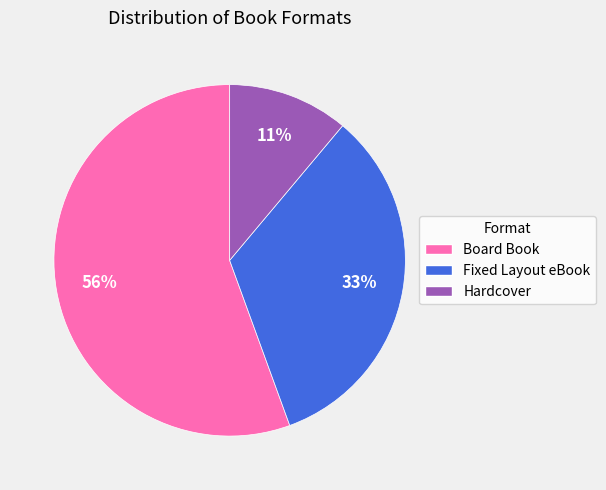

Is Board Book the majority of the pie?

Yes